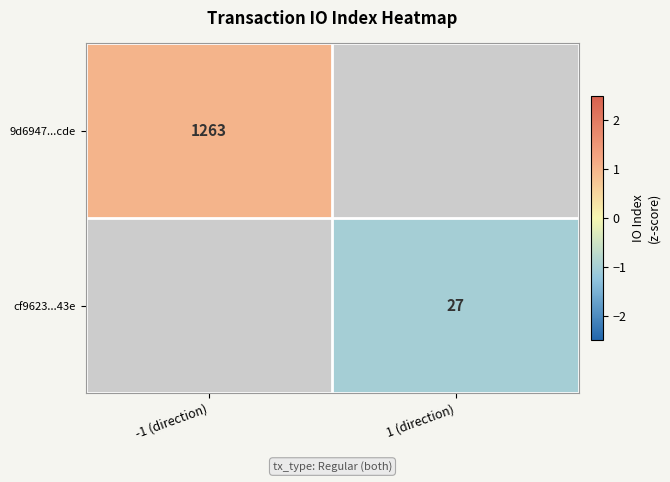

Which label corresponds to the smallest value in the chart?

1 (direction)